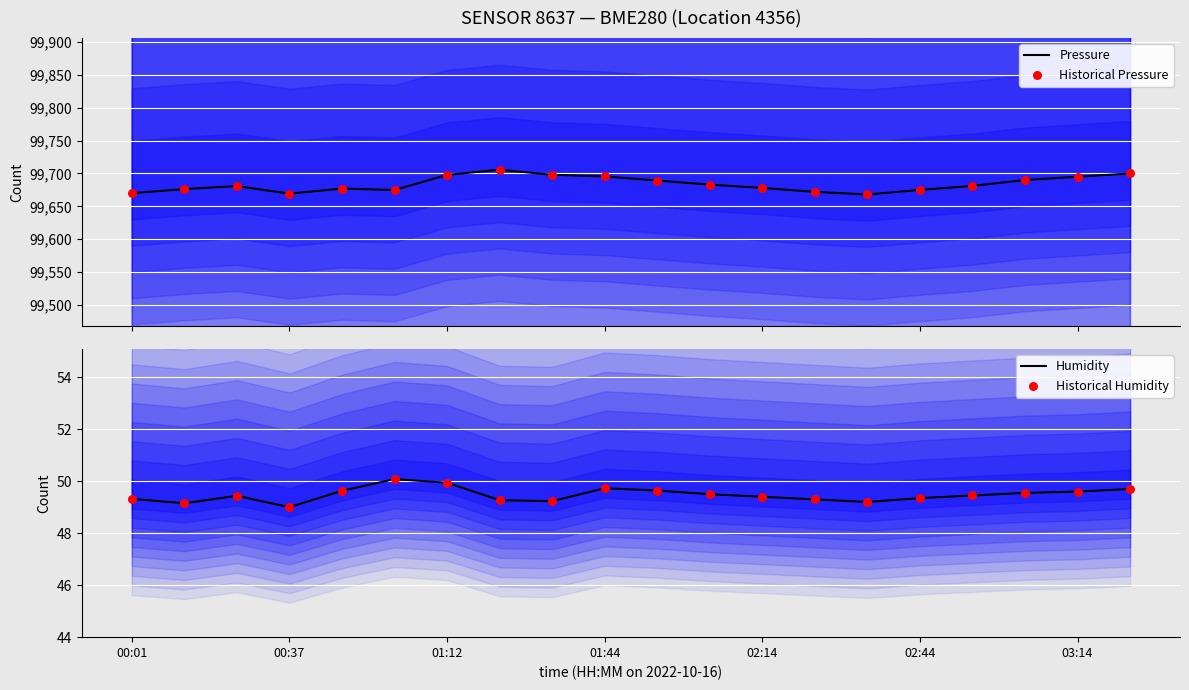

At how many categories does at least one series exceed 95384?

20